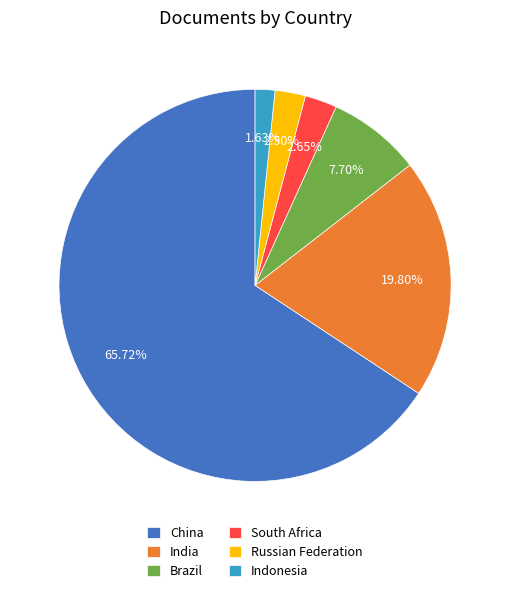

What is the largest slice in the pie chart?

China